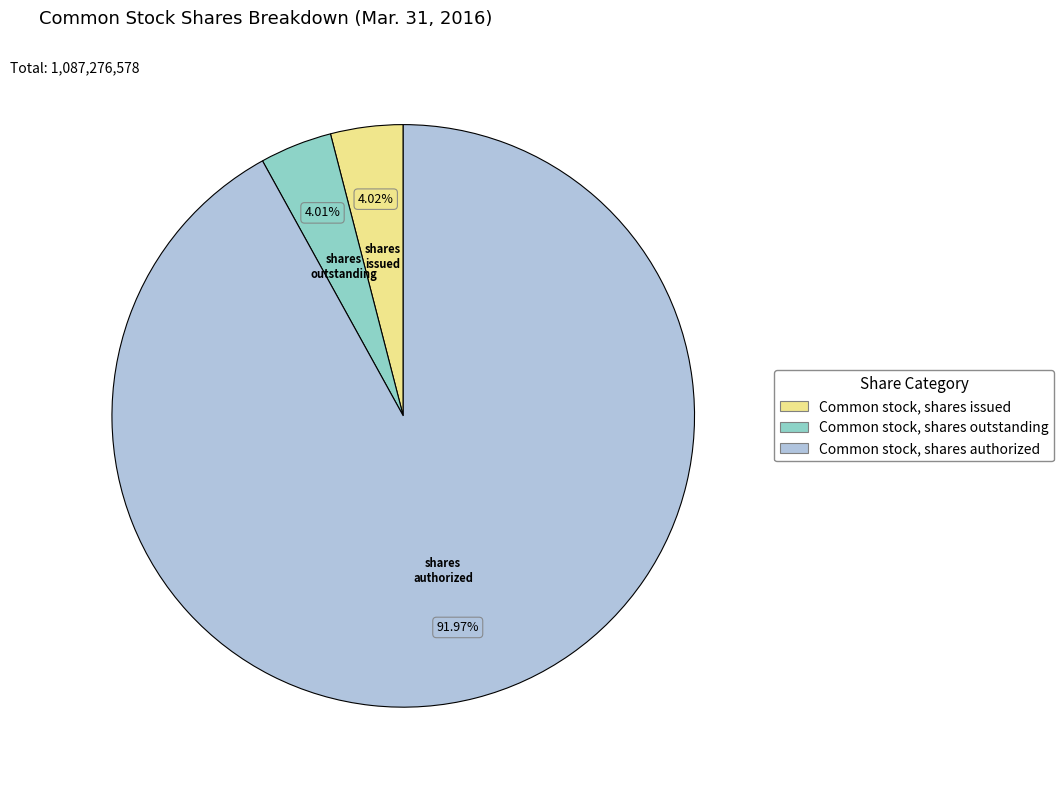

What percentage is the Common stock, shares outstanding slice, to the nearest percent?

4%